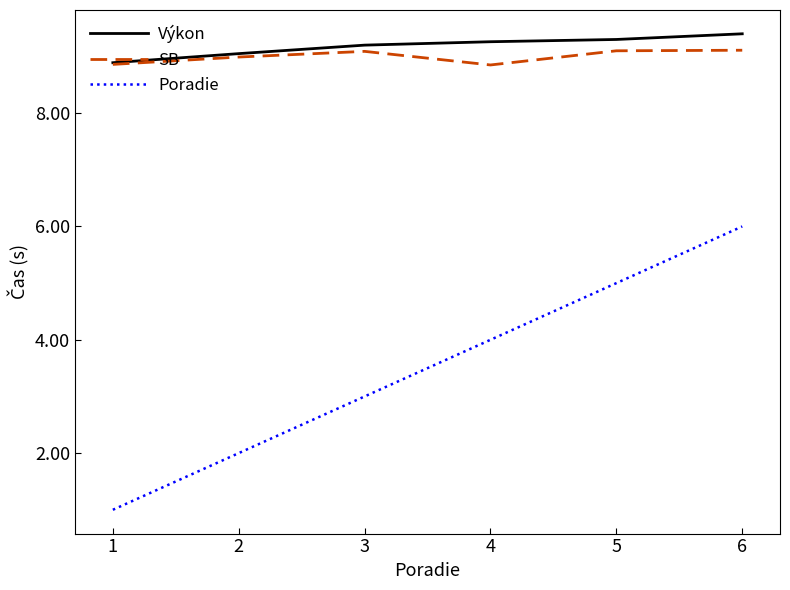

Rank the series at 4 from lowest to highest value.

Poradie, SB, Výkon